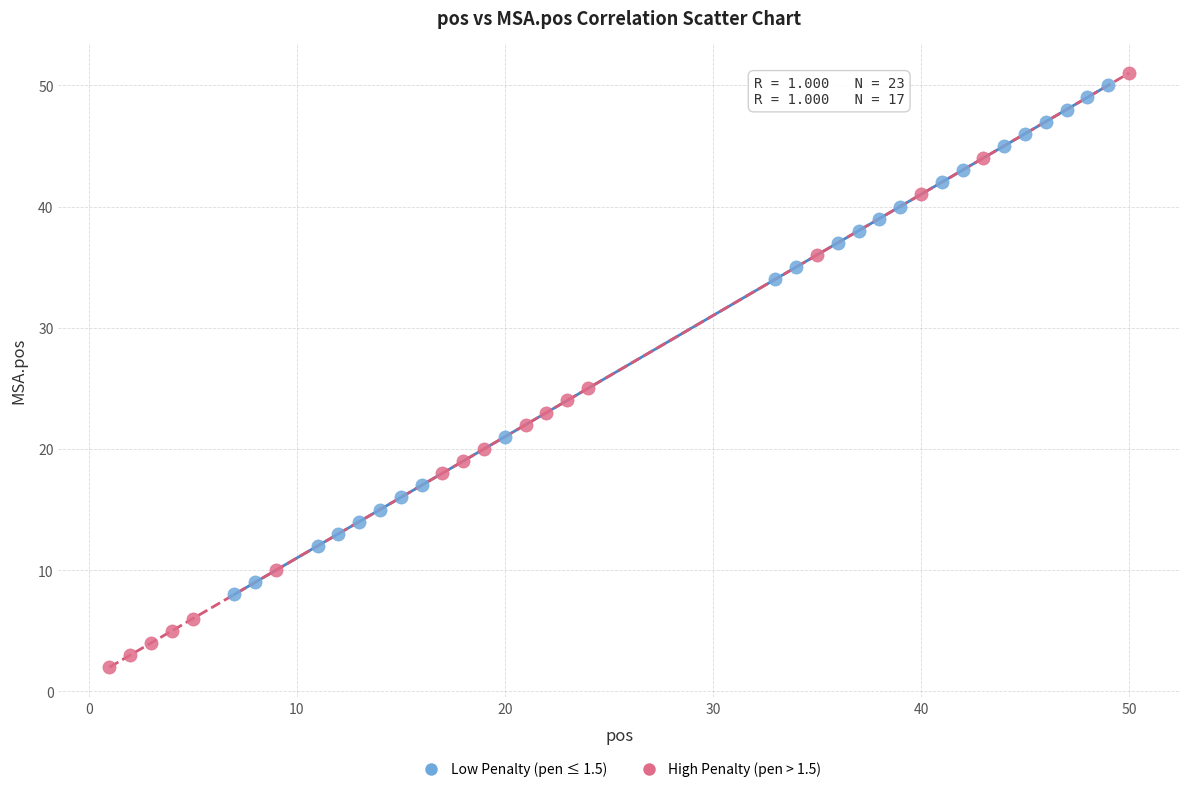

What are all the series names shown in the legend?

Low Penalty (pen ≤ 1.5), High Penalty (pen > 1.5)